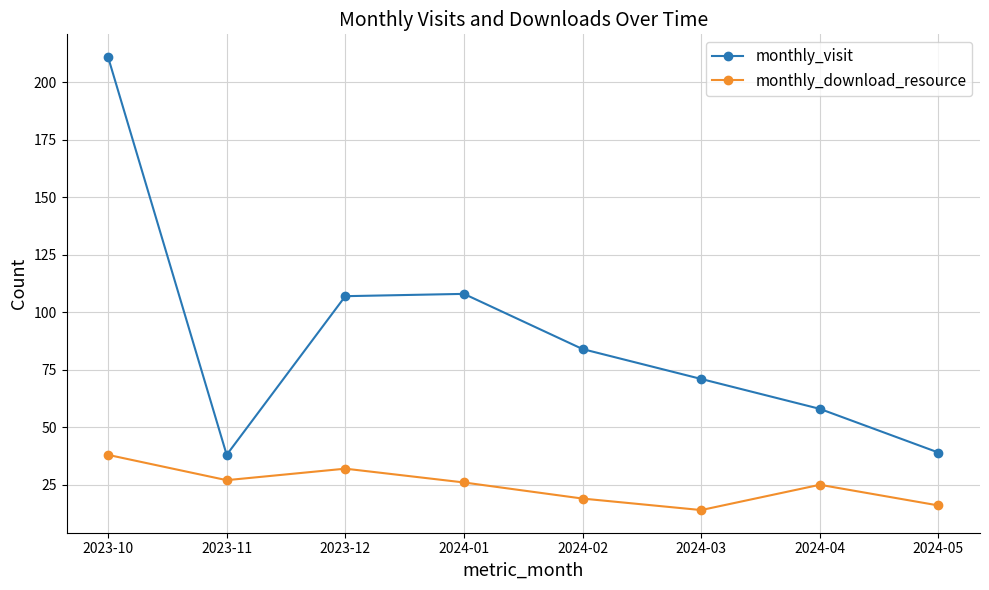

True or false: monthly_download_resource and monthly_visit cross at least once.

False